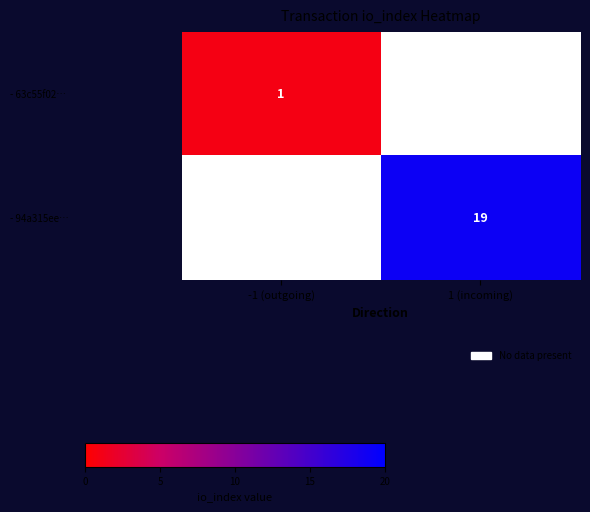

Count the number of data series in this chart.

2